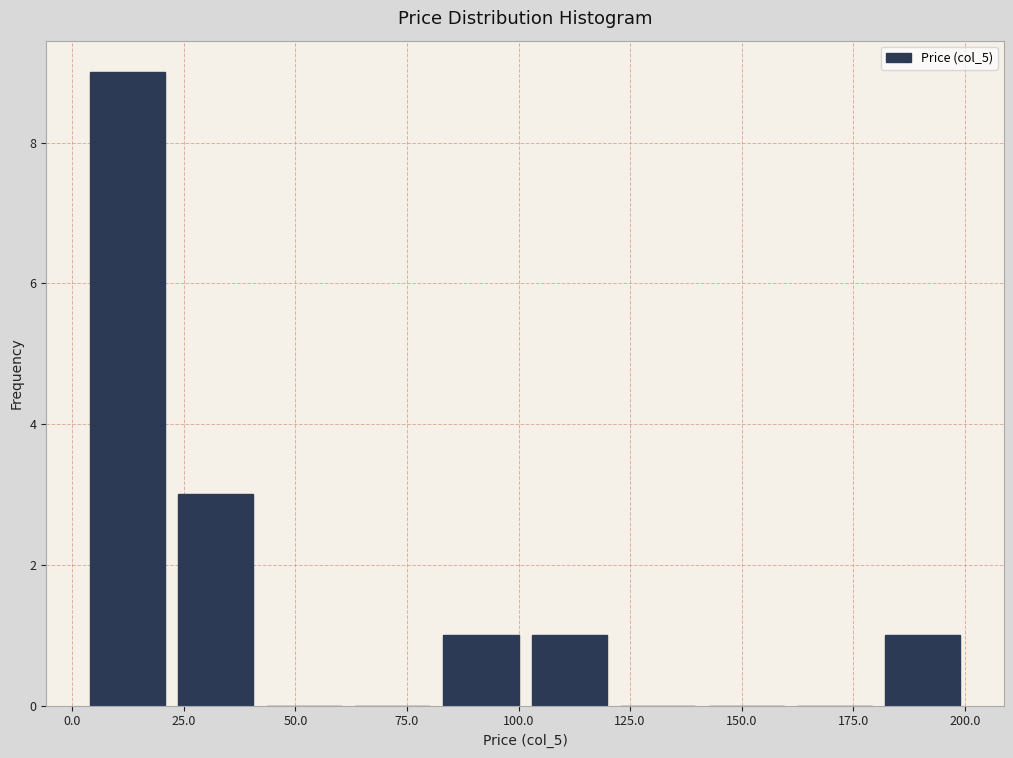

Read against the x-axis, roughly where is the centre of the tallest bar?

10